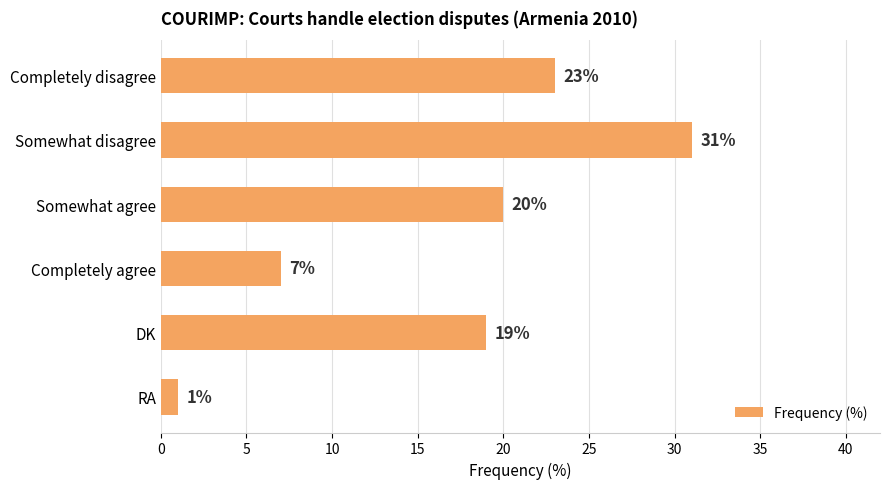

List the labels in order of value, smallest first.

RA, Completely agree, DK, Somewhat agree, Completely disagree, Somewhat disagree